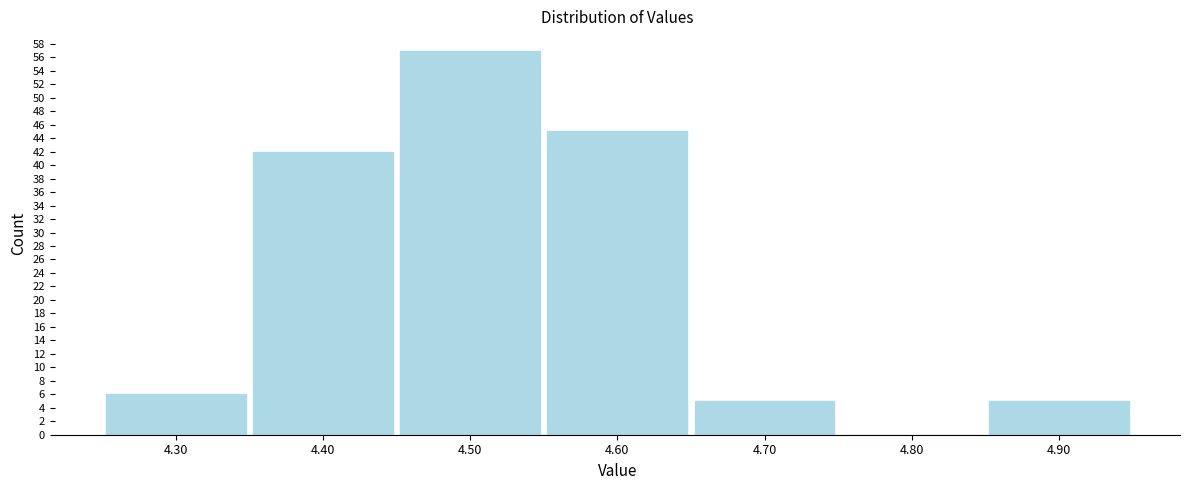

Reading left to right, transcribe this chart: for each bar, give the range it covers on the x-axis and its height. The values are not printed on the chart, so give them approximately, as read against the axis.

4.25 to 4.35: 6
4.35 to 4.45: 42
4.45 to 4.55: 57
4.55 to 4.65: 45
4.65 to 4.75: 5
4.75 to 4.85: 0
4.85 to 4.95: 5